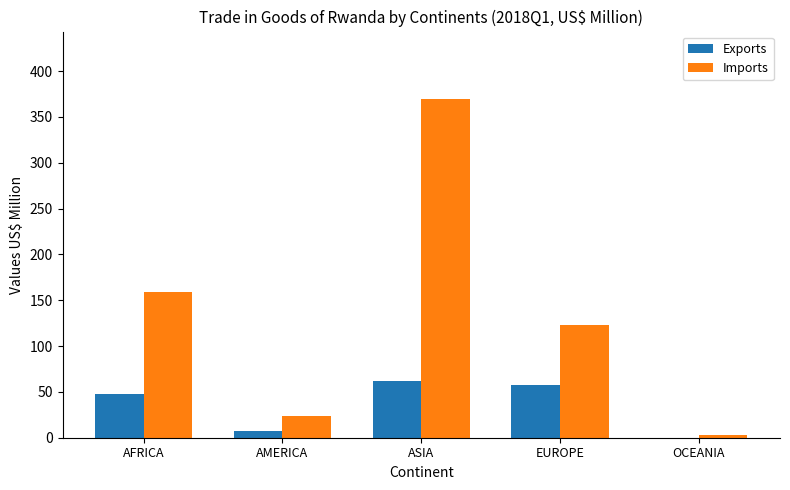

What is the greatest value displayed?

369.3